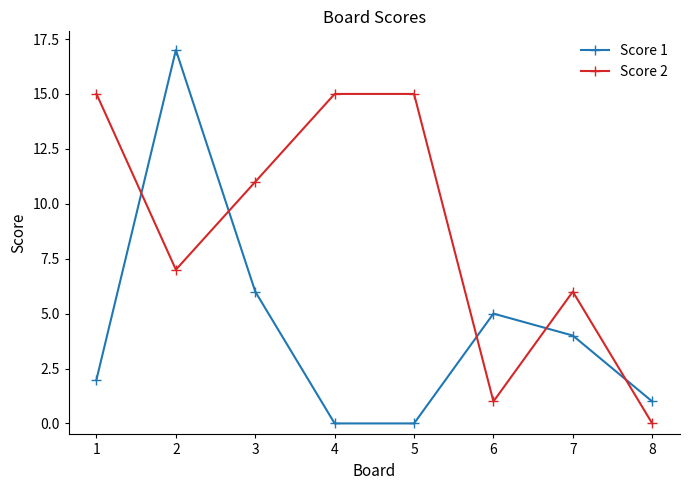

True or false: Score 2 has a value of 15 at 1.

True